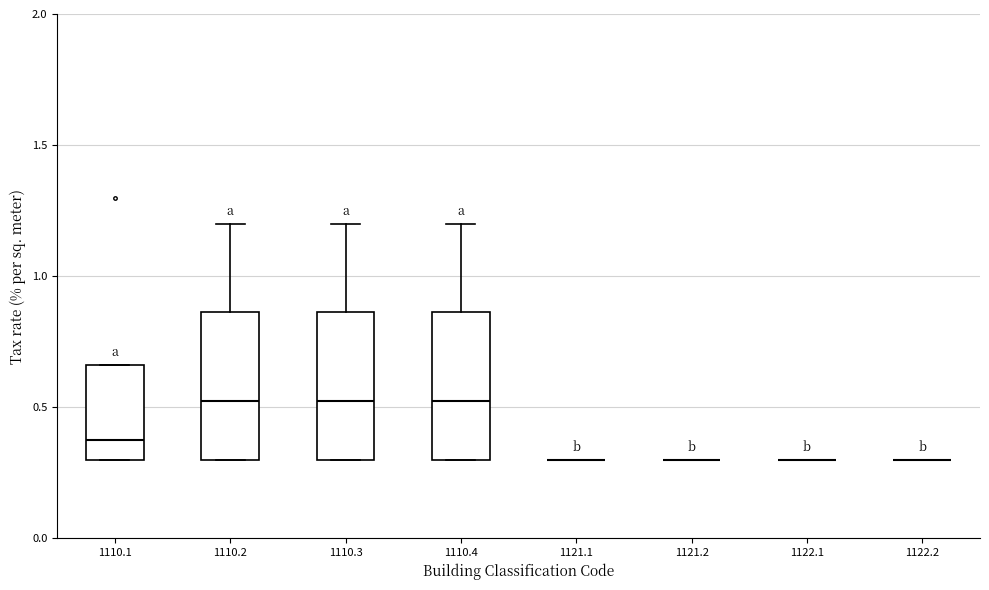

Reading left to right, transcribe this box plot: for each box, give where its median line is, the range the box spans, and where its two whiskers end, as read against the y-axis. The values are not printed on the chart, so give them approximately, as read against the axis.

1110.1: median 0.40, box 0.30 to 0.65, whiskers 0.30 to 0.65
1110.2: median 0.55, box 0.30 to 0.85, whiskers 0.30 to 1.20
1110.3: median 0.55, box 0.30 to 0.85, whiskers 0.30 to 1.20
1110.4: median 0.55, box 0.30 to 0.85, whiskers 0.30 to 1.20
1121.1: box collapsed to a line at 0.30, whiskers 0.30 to 0.30
1121.2: box collapsed to a line at 0.30, whiskers 0.30 to 0.30
1122.1: box collapsed to a line at 0.30, whiskers 0.30 to 0.30
1122.2: box collapsed to a line at 0.30, whiskers 0.30 to 0.30